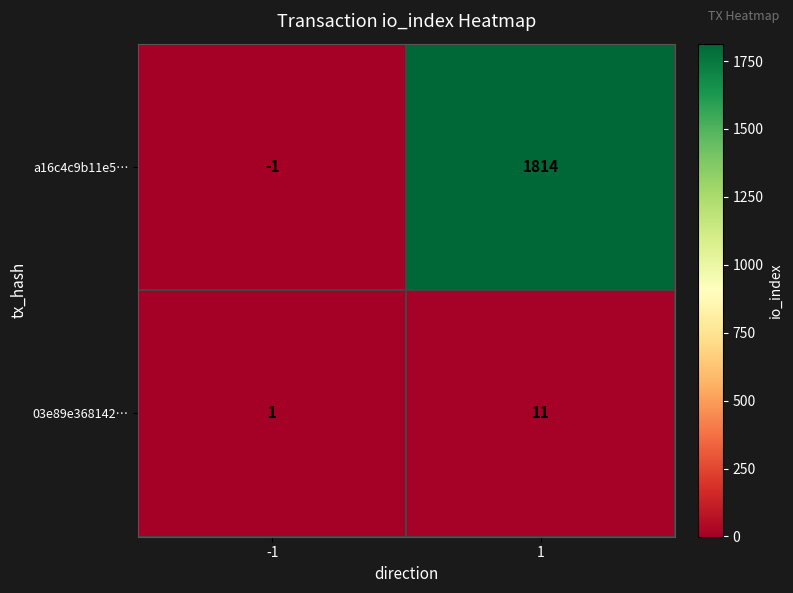

Reading left to right, what are all the values shown in this chart?

a16c4c9b11e5…: -1	1814
03e89e368142…: 1	11